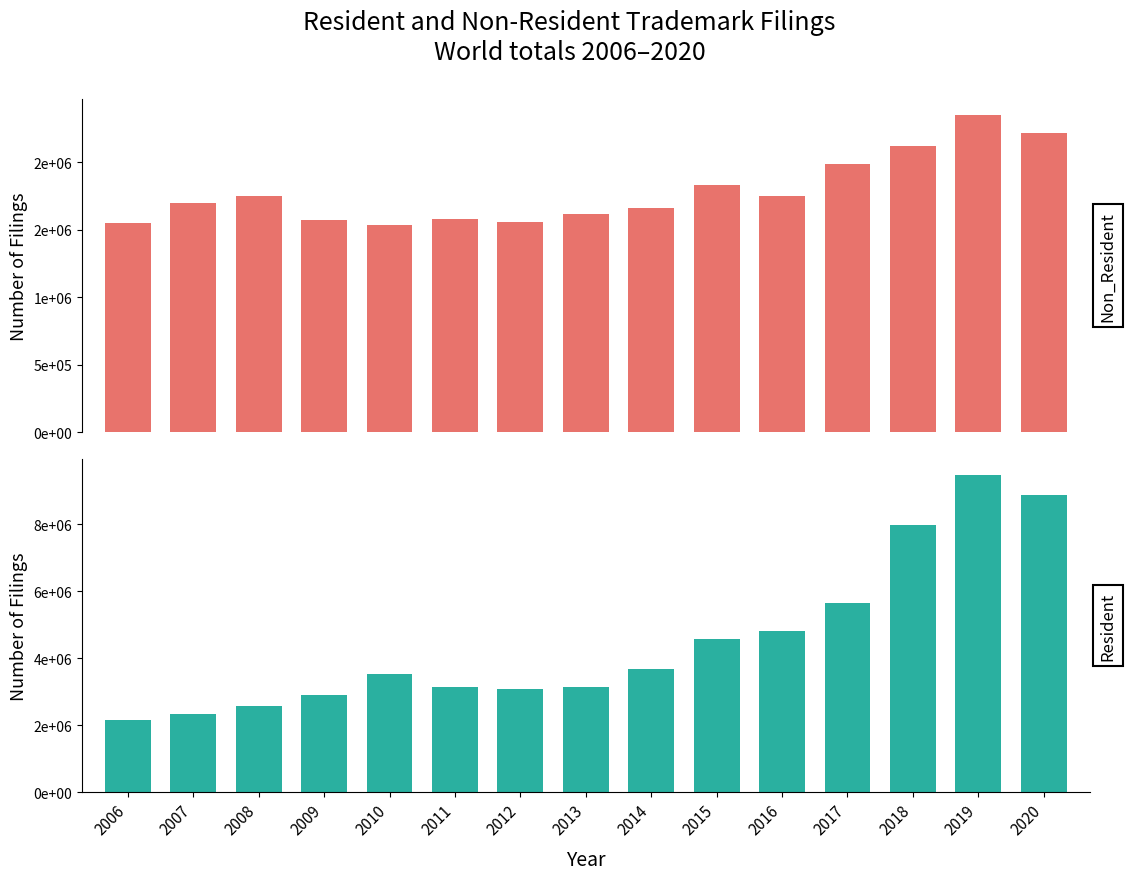

How many bars are there in total?

30